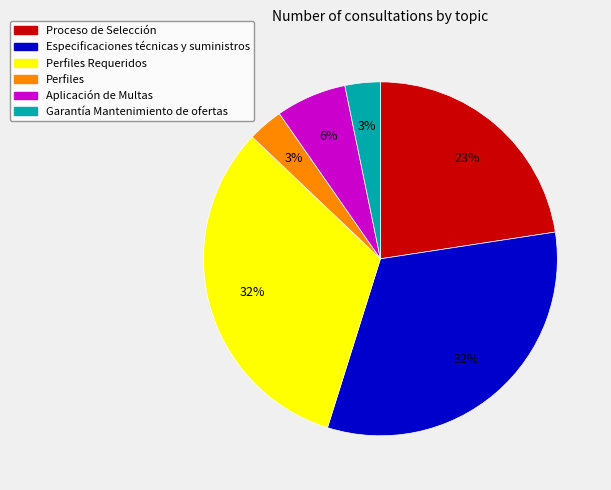

To the nearest percent, what is the average slice percentage?

17%